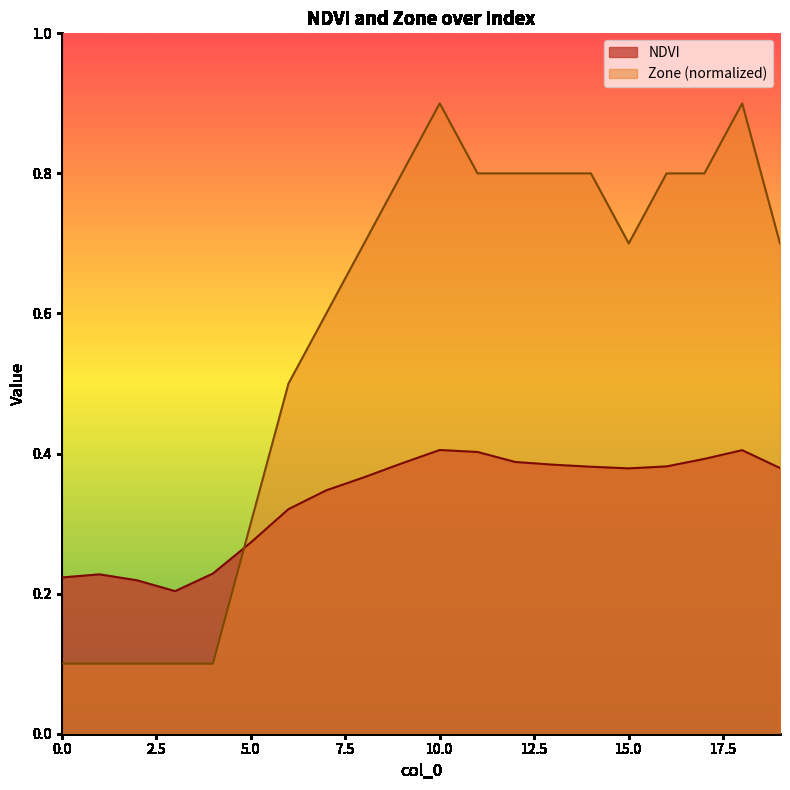

At how many categories does at least one series exceed 0?

20